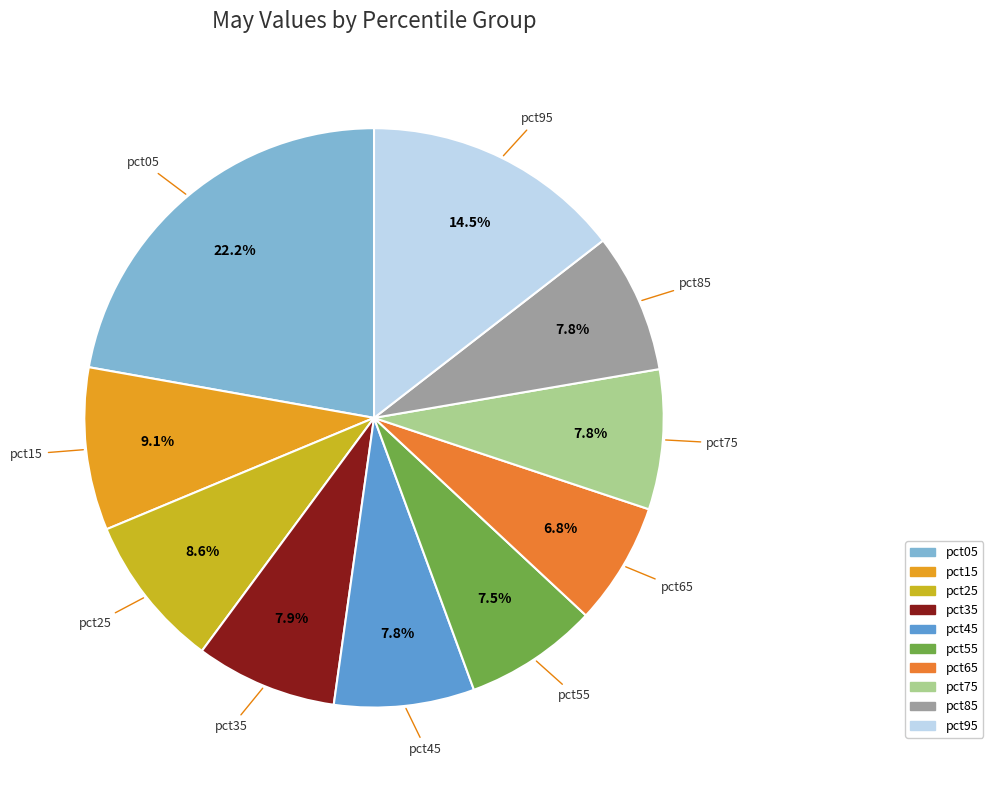

Which slice is the smallest?

pct65